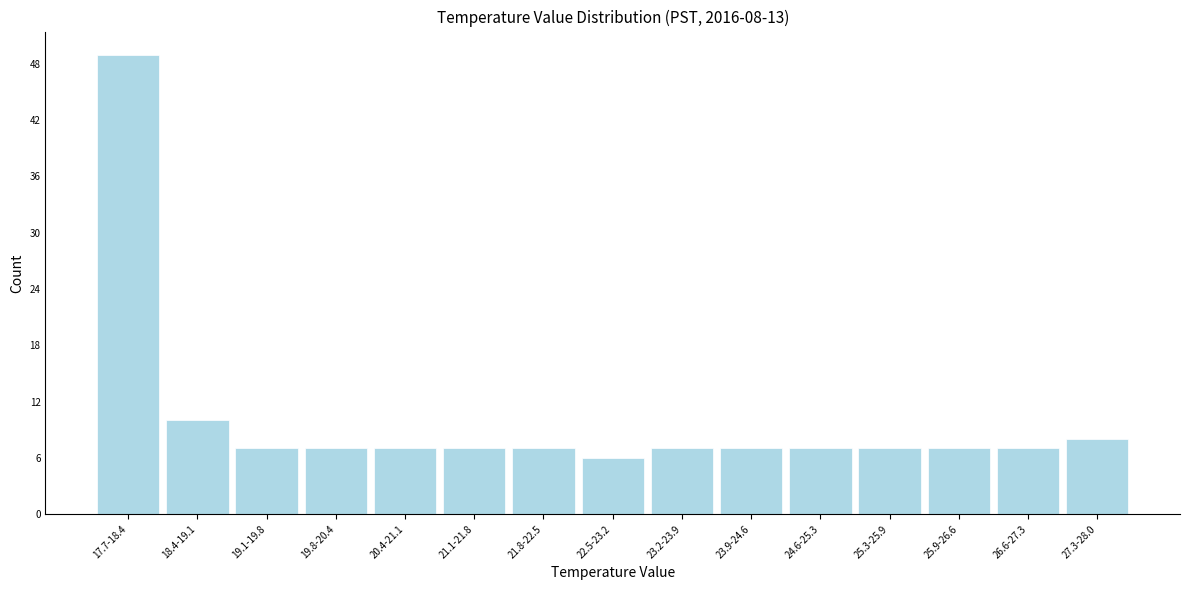

Reading left to right, extract all data points from this chart.

49	10	7	7	7	7	7	6	7	7	7	7	7	7	8